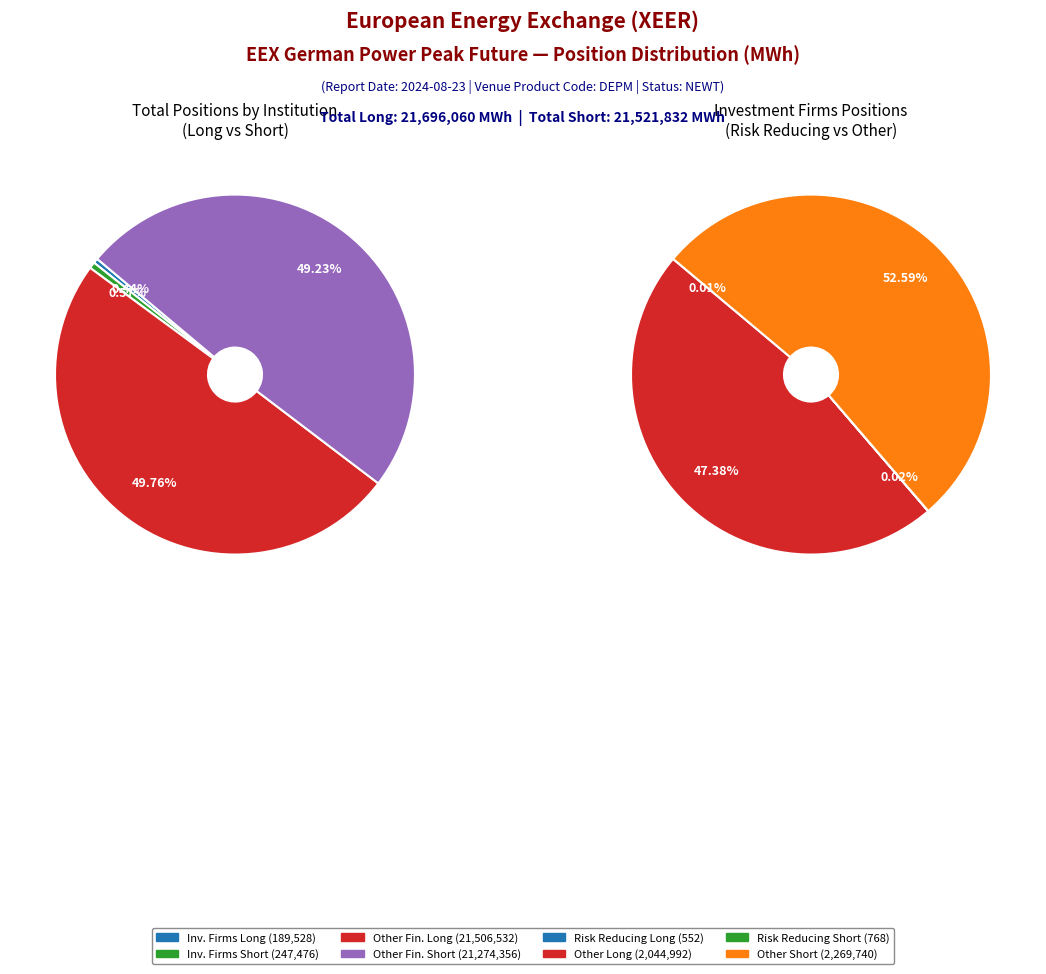

Which category has the biggest portion of the pie?

Other Financial Institutions Long